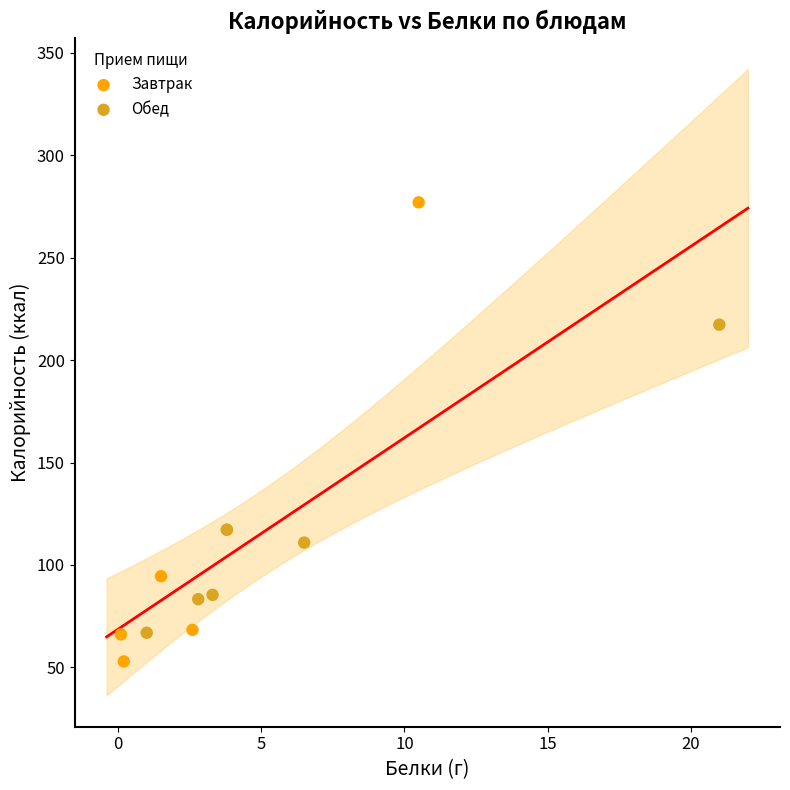

Which series contains the lowest Y value?

Завтрак